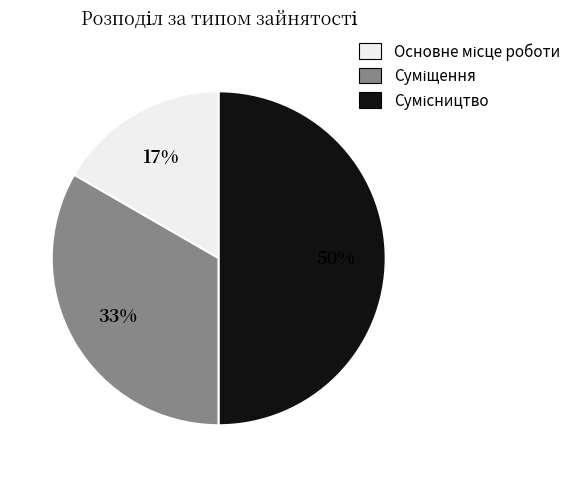

To the nearest percent, what is the average slice percentage?

33%